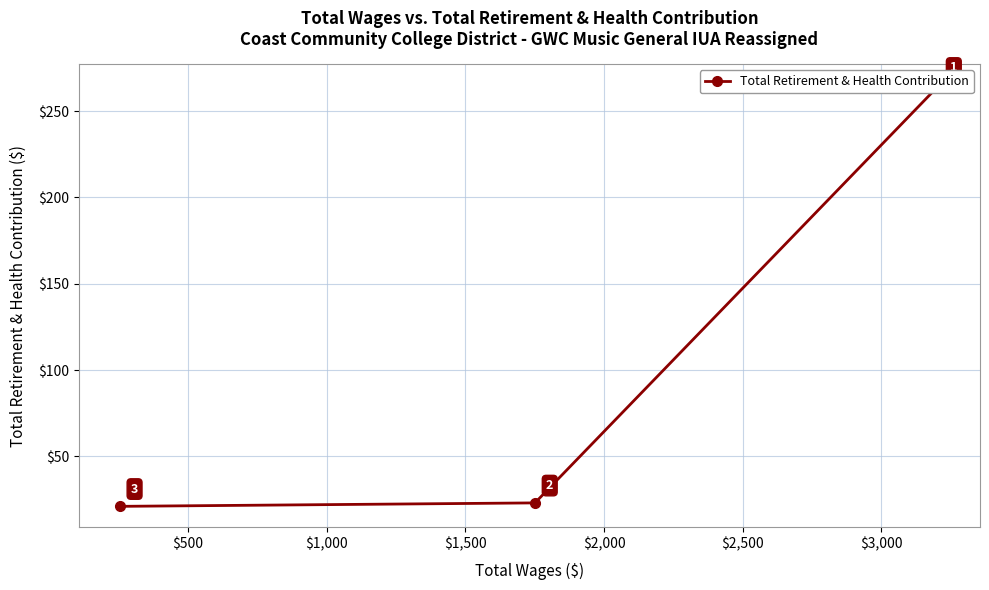

What is the minimum value shown in the chart?

21